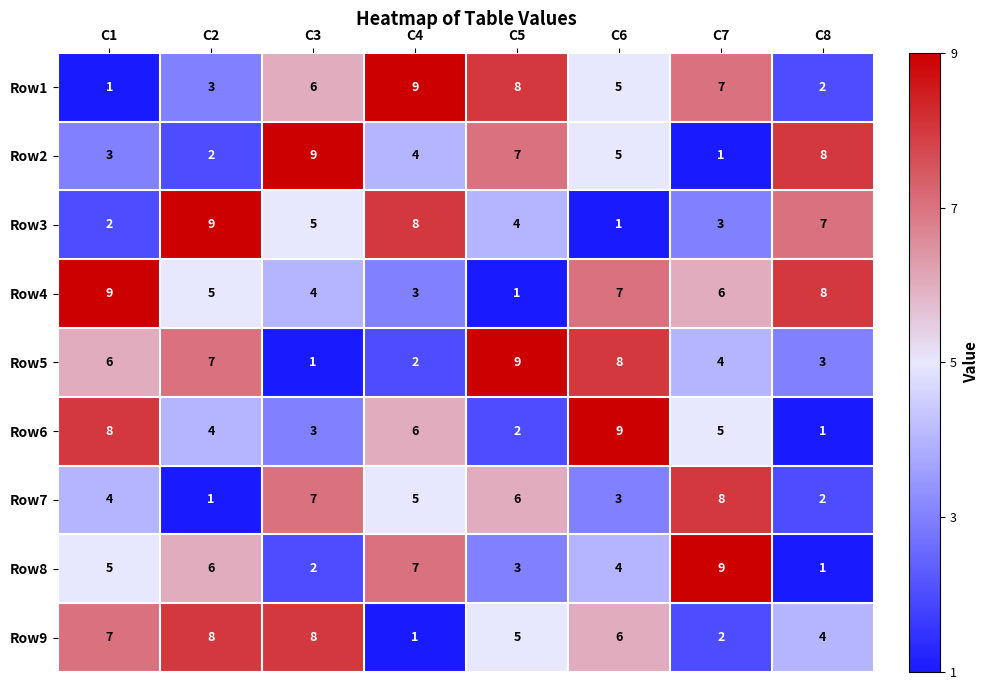

Which series has the largest total across all categories?

Row4